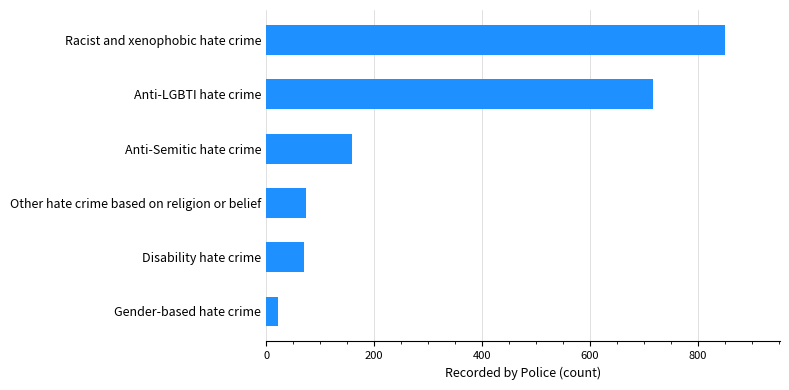

What is the ratio of the value at Other hate crime based on religion or belief to the value at Gender-based hate crime?

3.4